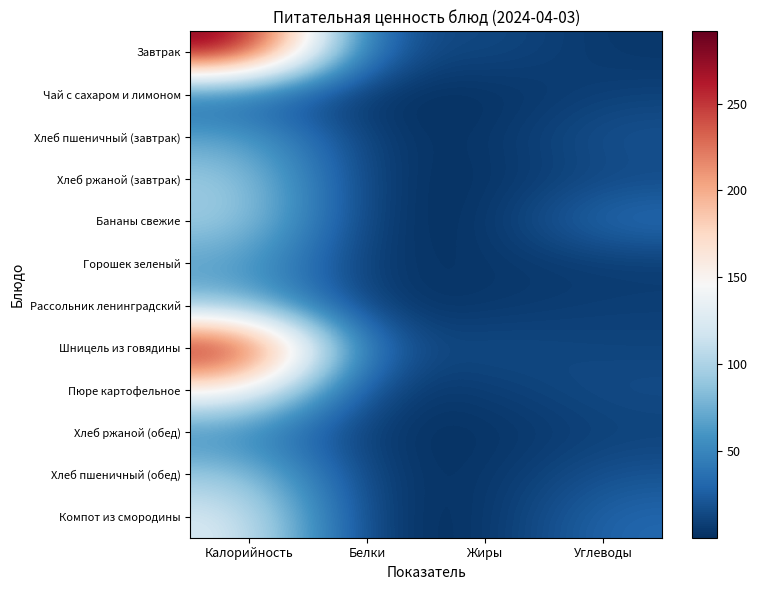

Reading left to right, transcribe all the data shown in this chart.

Завтрак: Калорийность=291.6	Белки=13.0	Жиры=15.0	Углеводы=4.0
Чай с сахаром и лимоном: Калорийность=27.0	Белки=0.1	Жиры=0.0	Углеводы=10.0
Хлеб пшеничный (завтрак): Калорийность=70.1	Белки=3.0	Жиры=2.0	Углеводы=20.0
Хлеб ржаной (завтрак): Калорийность=94.0	Белки=2.0	Жиры=1.0	Углеводы=14.0
Бананы свежие: Калорийность=96.0	Белки=1.0	Жиры=0.5	Углеводы=37.0
Горошек зеленый: Калорийность=67.0	Белки=1.0	Жиры=4.0	Углеводы=6.0
Рассольник ленинградский: Калорийность=82.0	Белки=1.6	Жиры=4.0	Углеводы=9.0
Шницель из говядины: Калорийность=289.0	Белки=14.0	Жиры=16.0	Углеводы=11.0
Пюре картофельное: Калорийность=154.0	Белки=2.9	Жиры=7.0	Углеводы=16.0
Хлеб ржаной (обед): Калорийность=51.0	Белки=2.0	Жиры=1.0	Углеводы=10.0
Хлеб пшеничный (обед): Калорийность=94.0	Белки=3.0	Жиры=2.0	Углеводы=20.0
Компот из смородины: Калорийность=125.0	Белки=1.0	Жиры=1.0	Углеводы=32.0